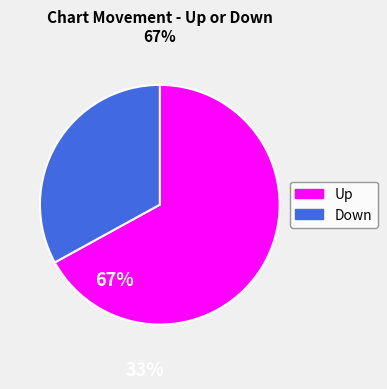

Does any single category account for the majority?

Yes